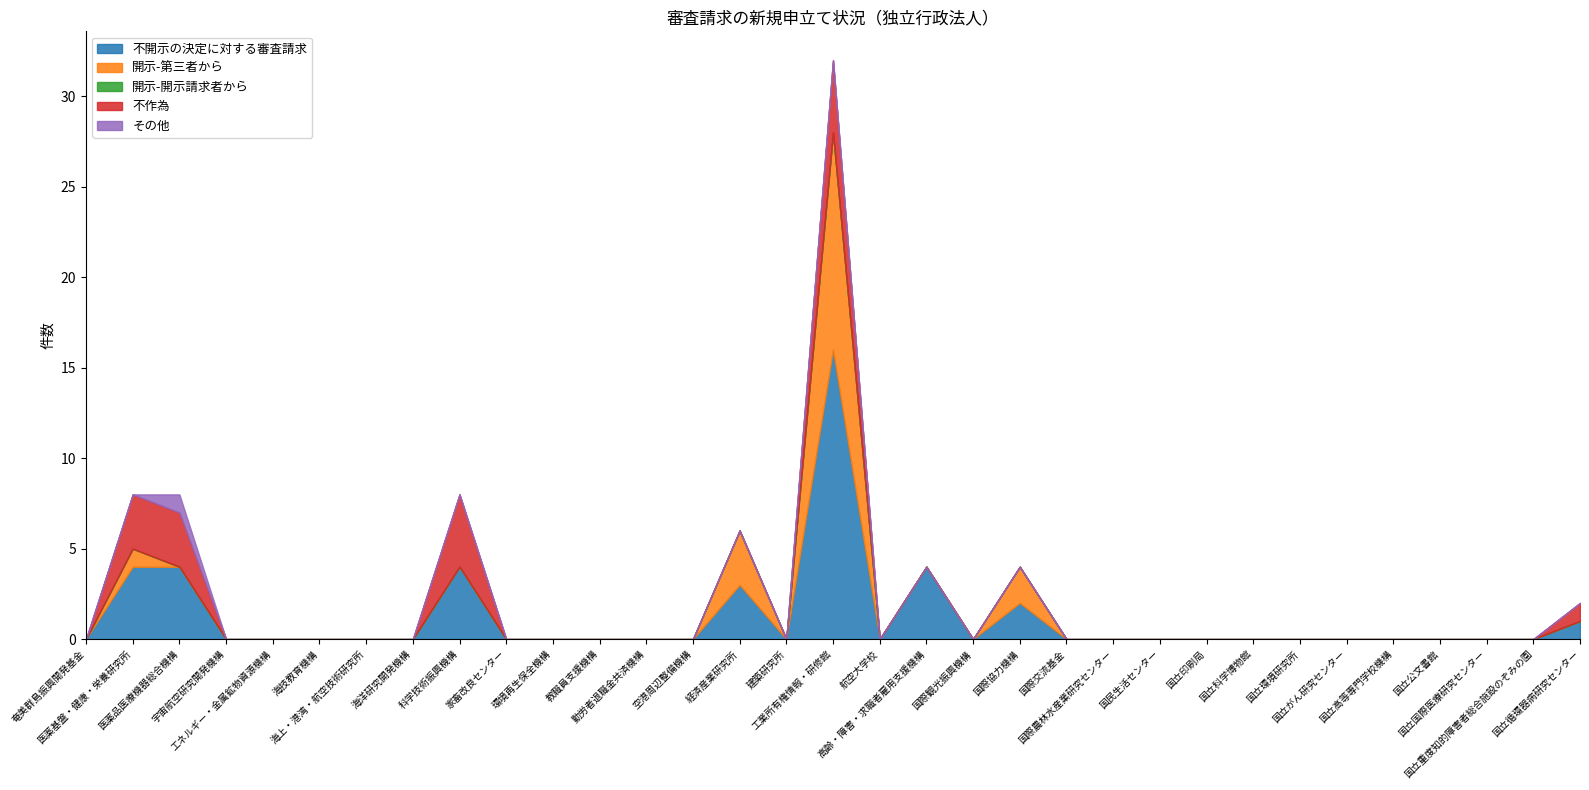

What is the greatest value displayed?

16